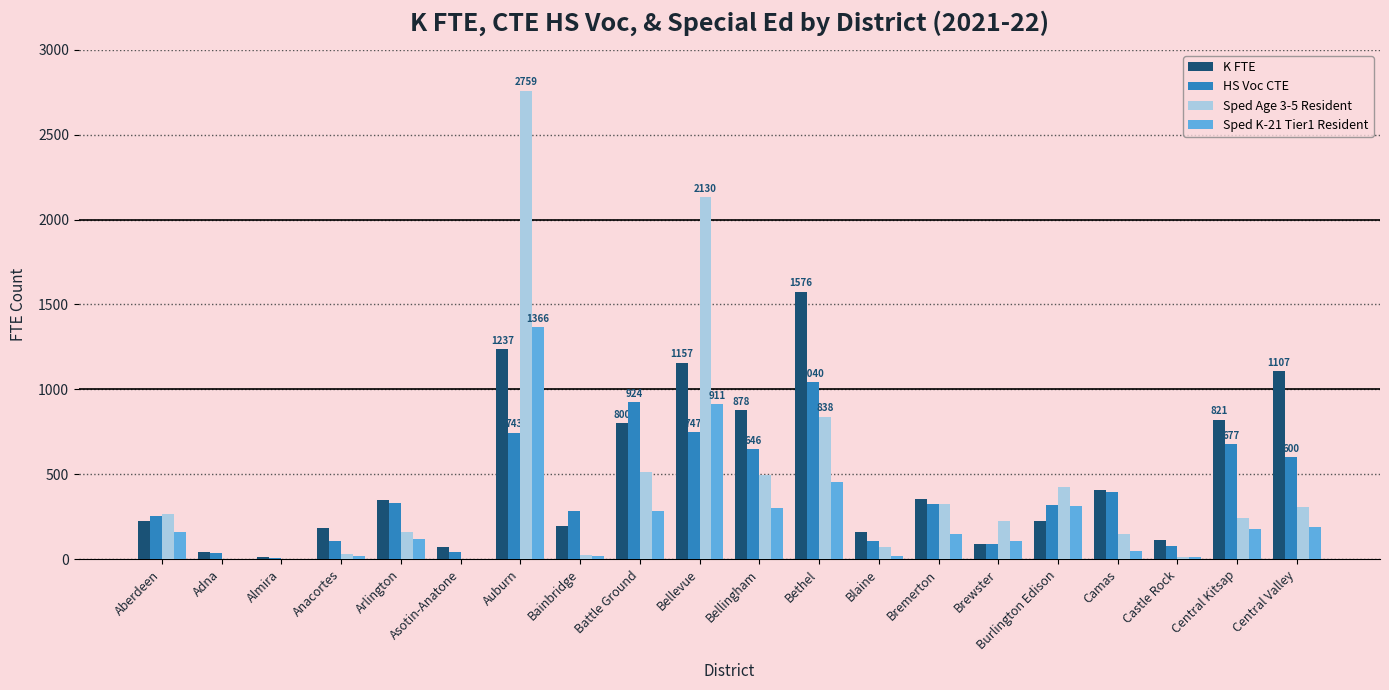

How many categories are shown in the chart?

20